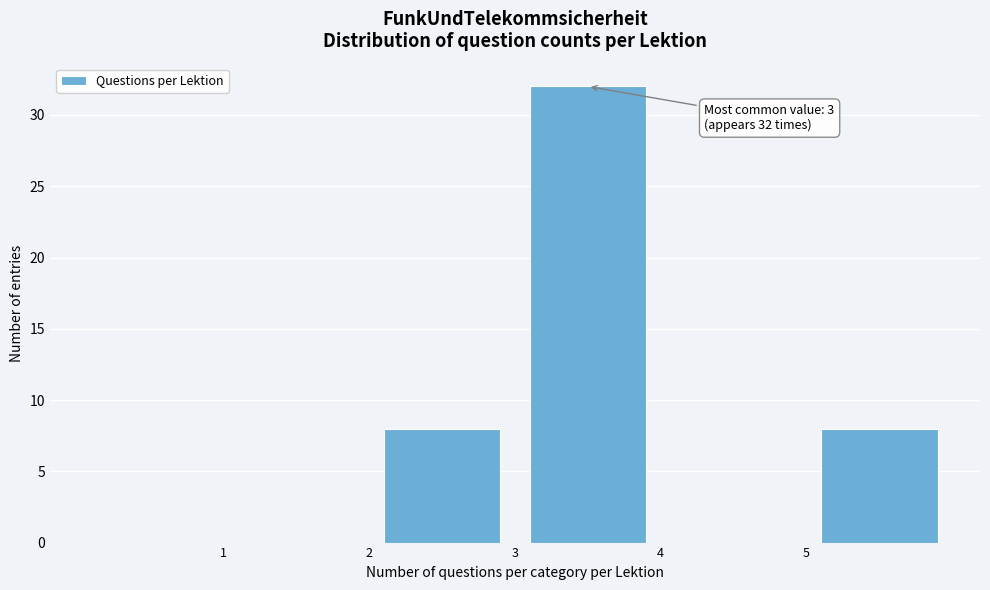

Which range on the x-axis has the tallest bar?

3 to 4